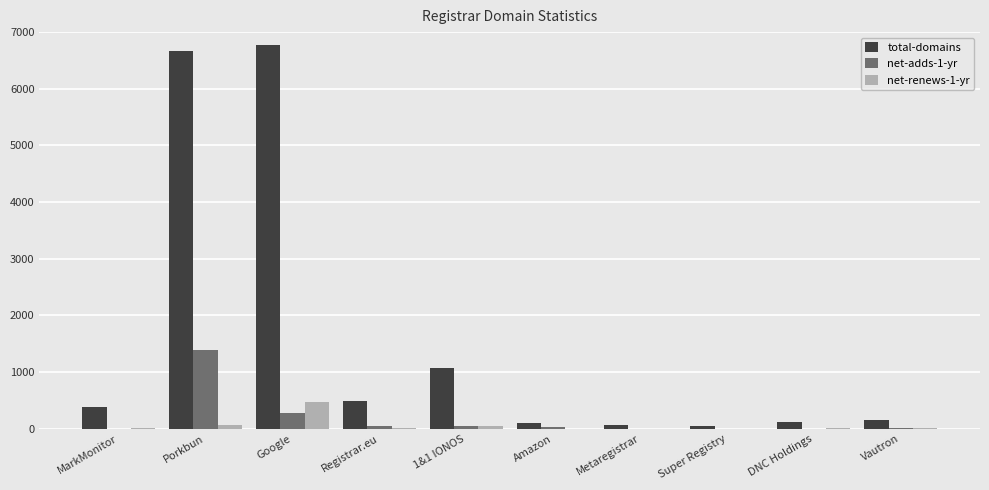

Which series has the largest total across all categories?

total-domains